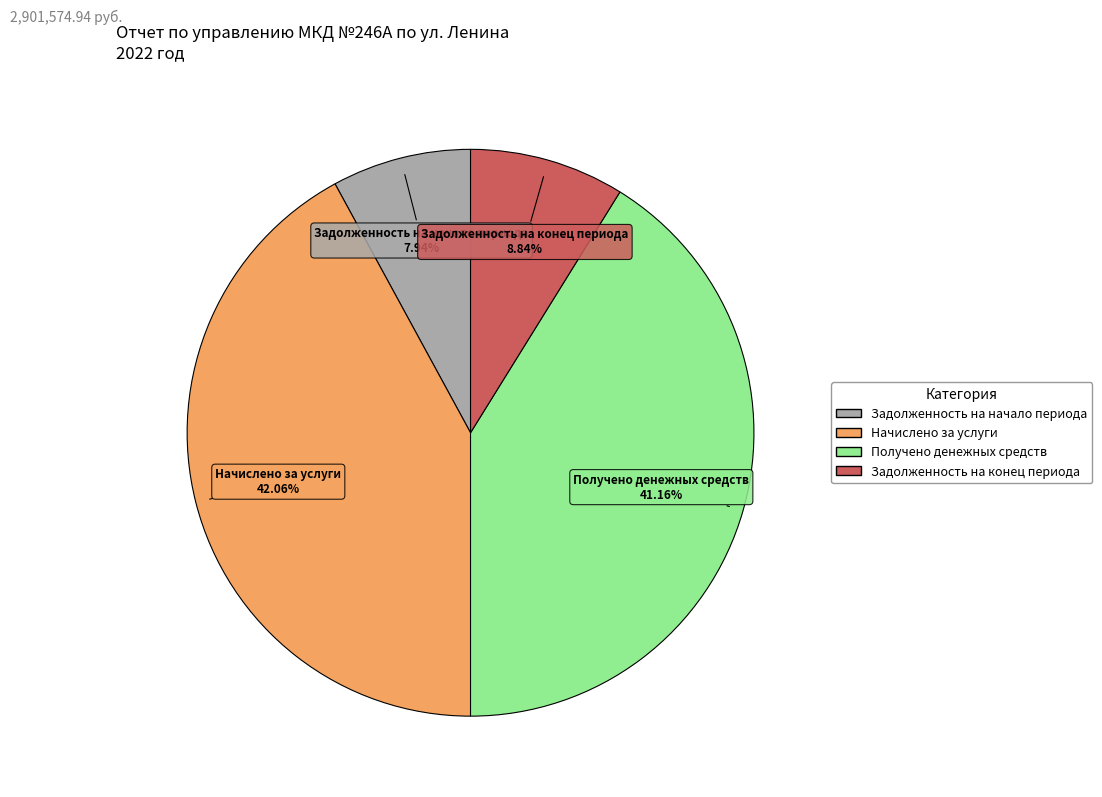

Does any single category account for the majority?

No